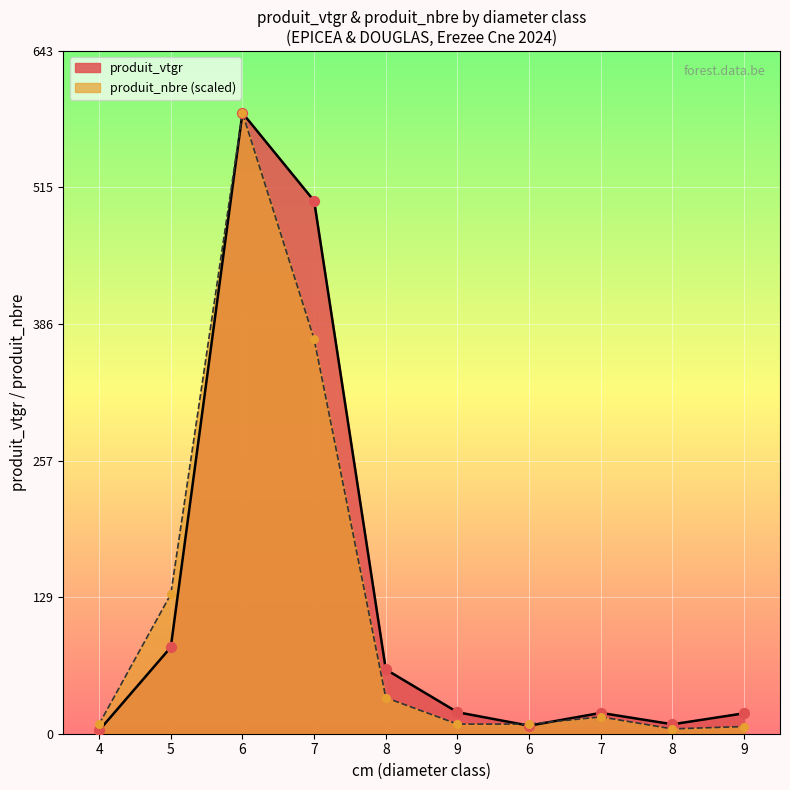

Which series has the largest total across all categories?

produit_vtgr